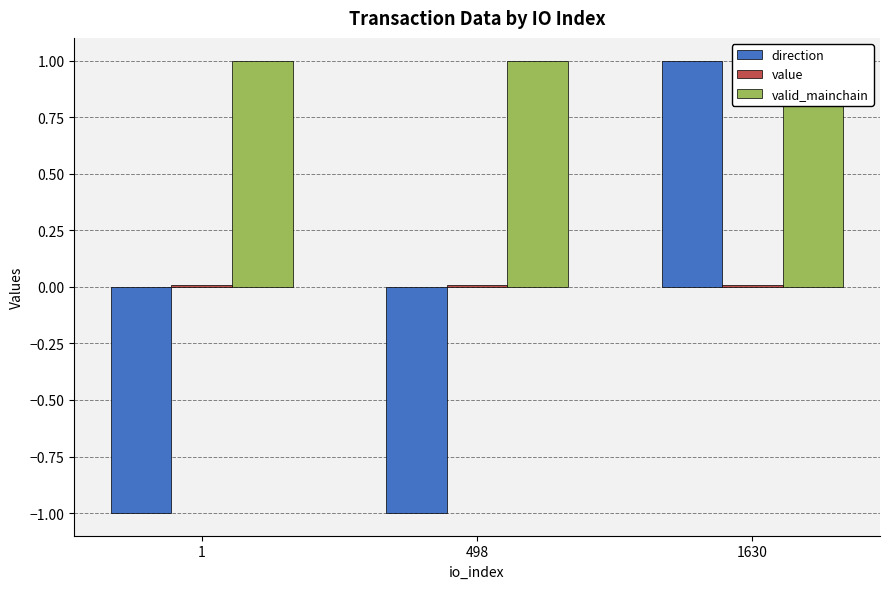

The value series shows 0.0 at 498. True or false?

False